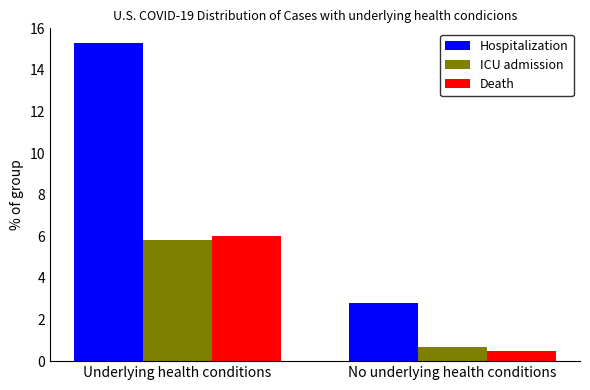

At which label is Hospitalization closest to 9?

No underlying health conditions